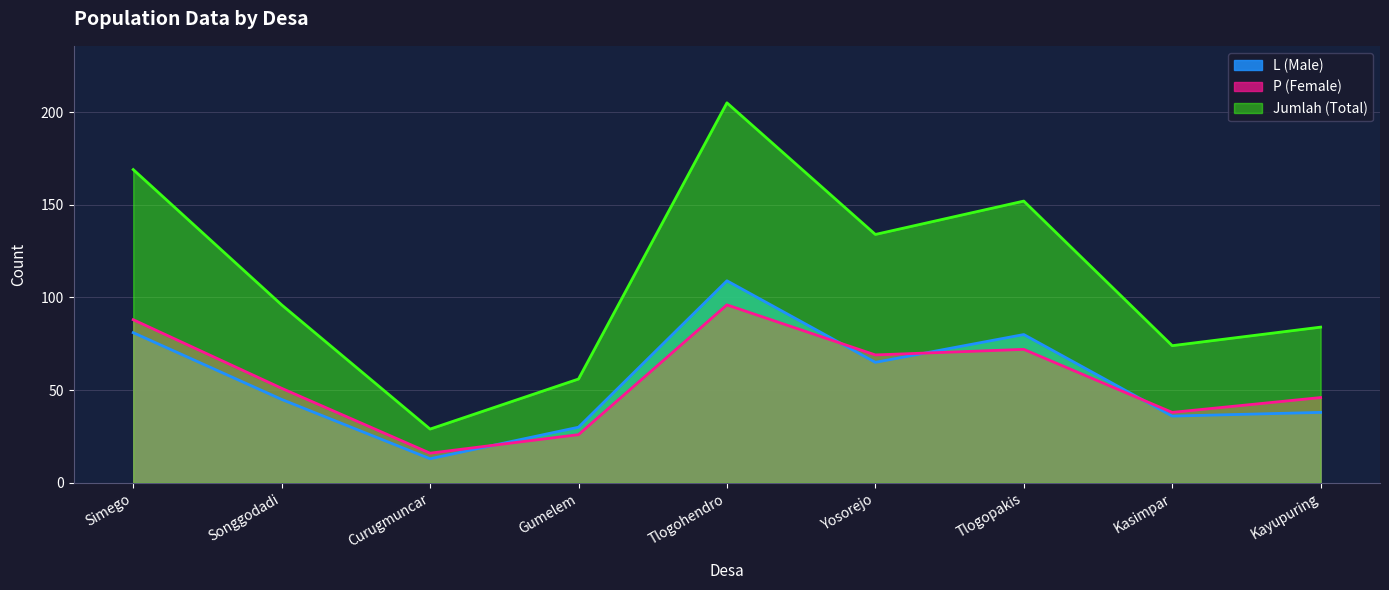

Which has a higher value, Kayupuring or Yosorejo?

Yosorejo